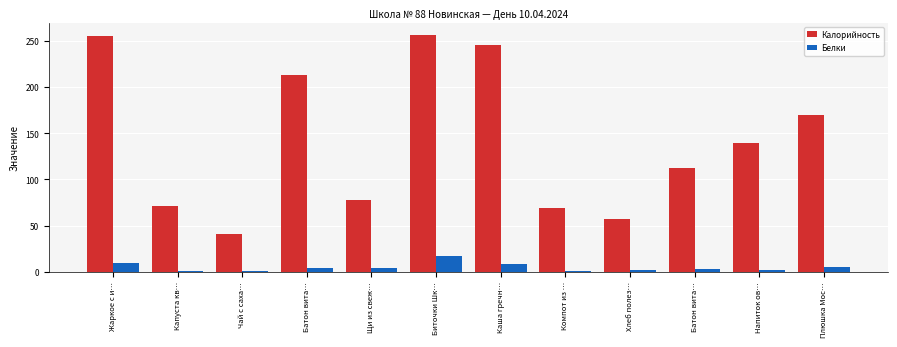

What is the difference between the Калорийность values at Чай с саха… and Батон вита…?

71.0